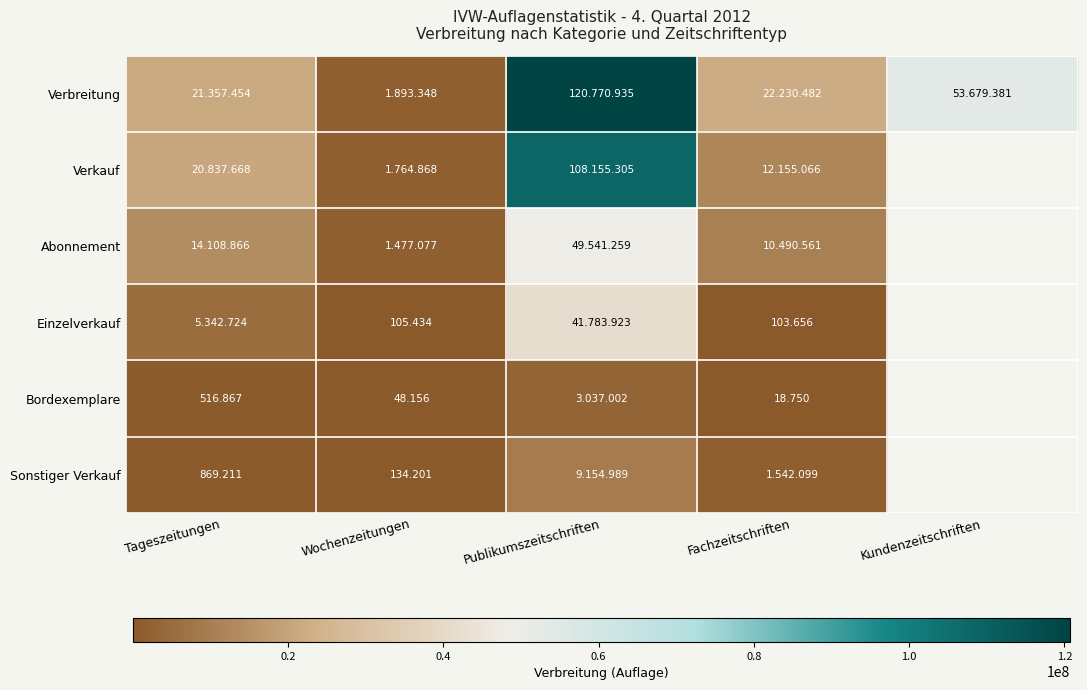

The value of Verbreitung at Tageszeitungen is 21357454.0. True or false?

True